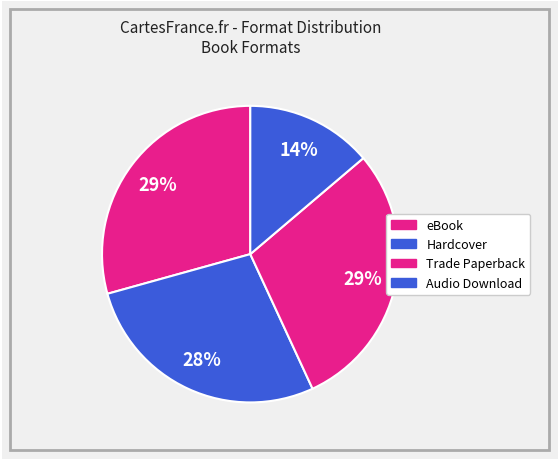

How many segments does this pie chart have?

4